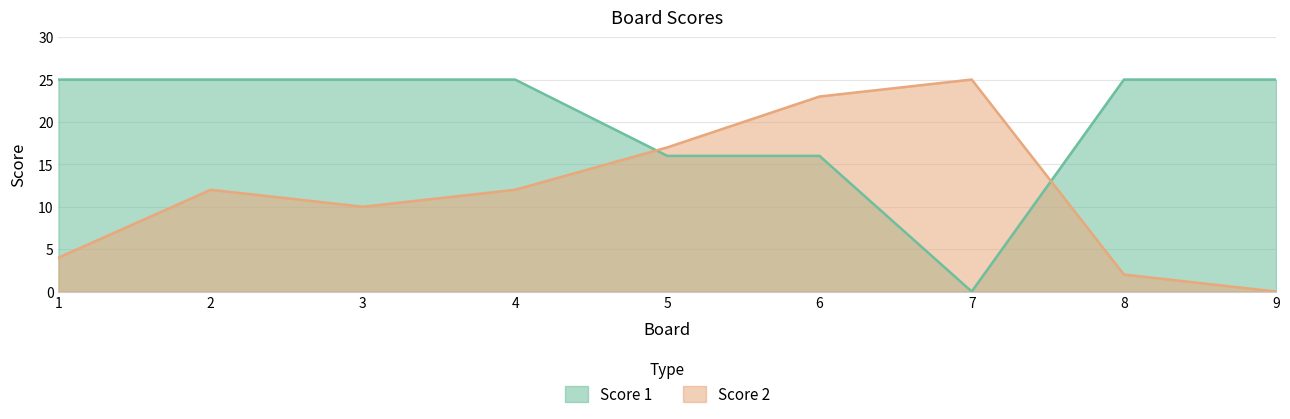

At which category does the chart reach its minimum across all series?

7